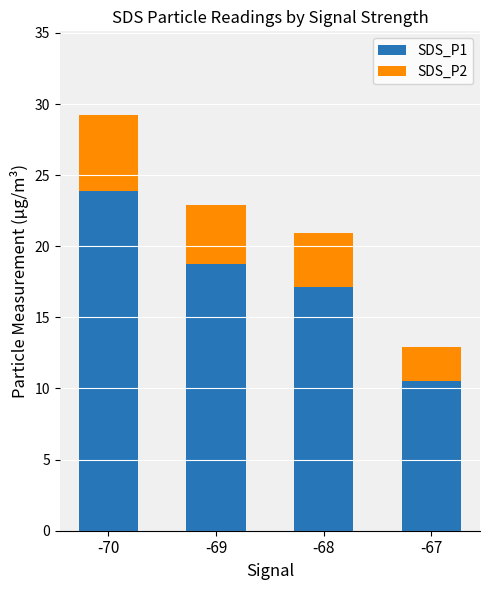

What is the sum of all SDS_P1 values?

70.3